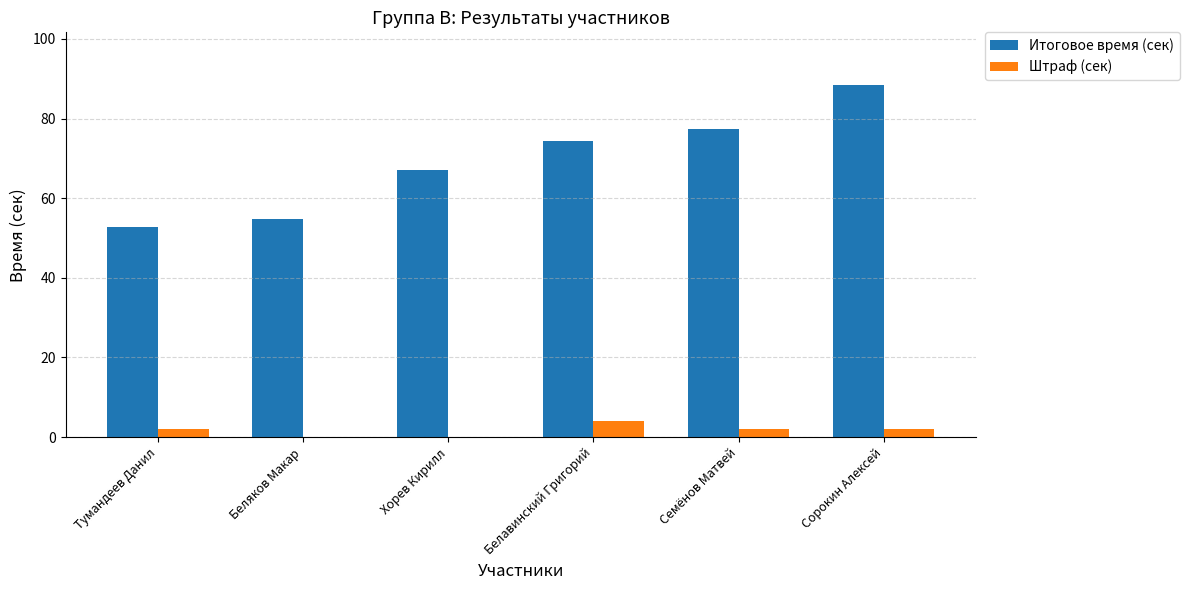

Which series has the largest range (max minus min)?

Итоговое время (сек)